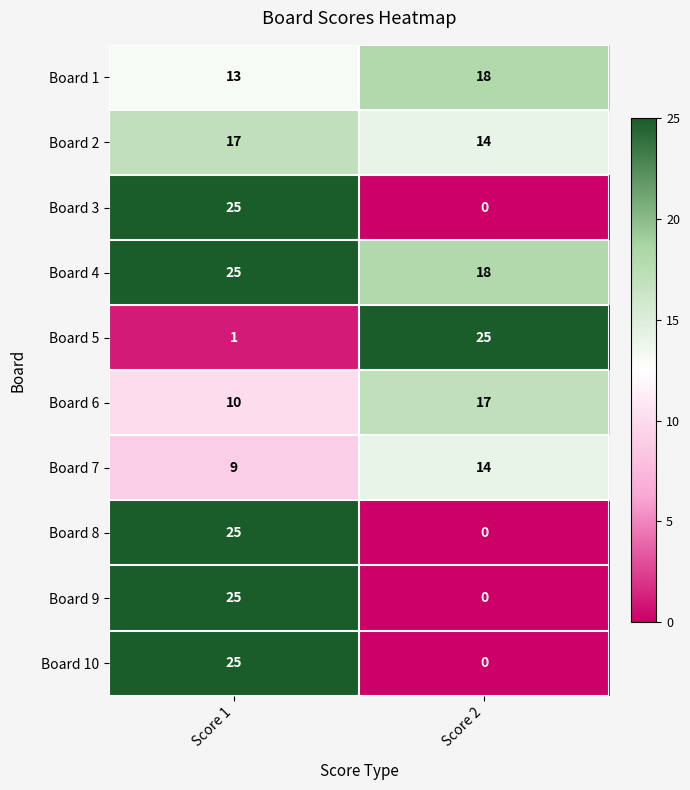

What is the difference between the Board 7 values at Score 2 and Score 1?

5